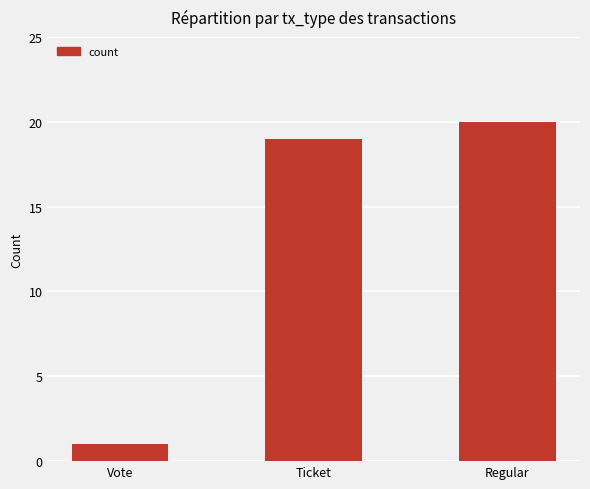

Rank the categories by value from highest to lowest.

Regular, Ticket, Vote